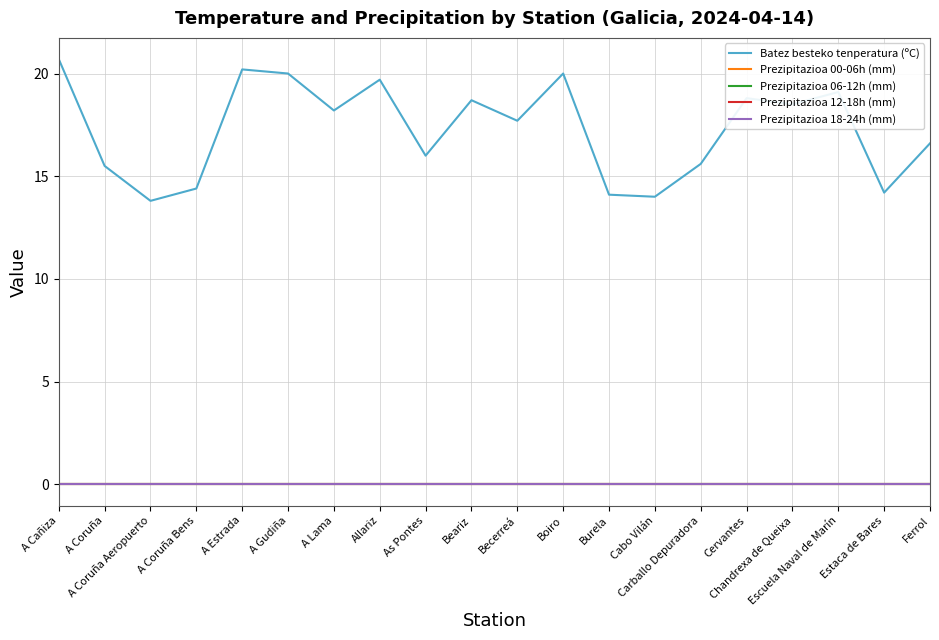

True or false: Batez besteko tenperatura (ºC) has a value of 10.6 at Cervantes.

False